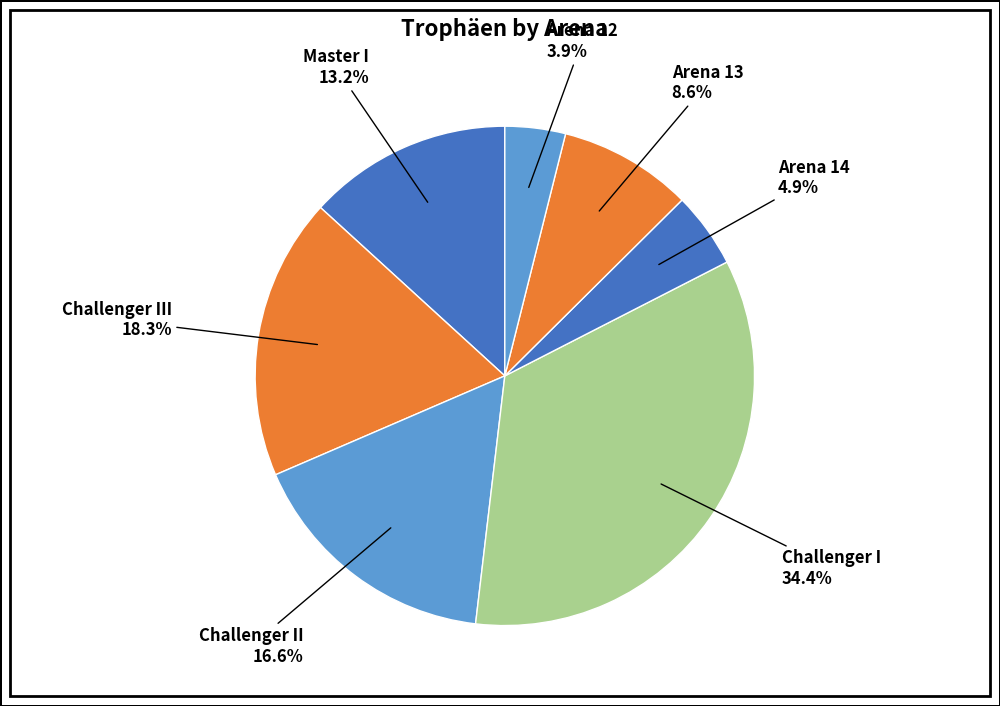

The Challenger II slice represents 1% of the pie. True or false?

False